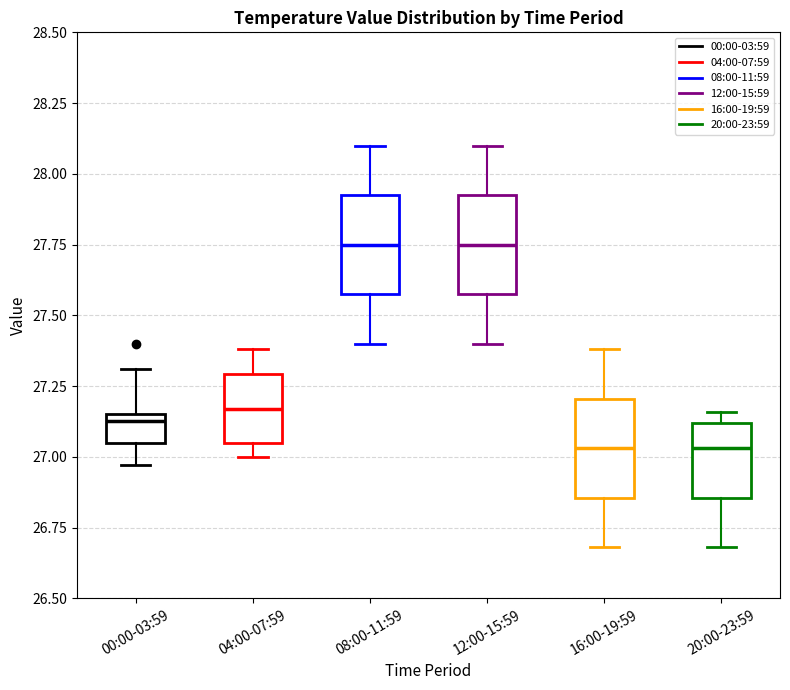

Reading left to right, transcribe this box plot: for each box, give where its median line is, the range the box spans, and where its two whiskers end, as read against the y-axis. The values are not printed on the chart, so give them approximately, as read against the axis.

00:00-03:59: median 27.15 (just below the box's upper edge), box 27.05 to 27.15, whiskers 26.95 to 27.30
04:00-07:59: median 27.15, box 27.05 to 27.30, whiskers 27.00 to 27.40
08:00-11:59: median 27.75, box 27.60 to 27.95, whiskers 27.40 to 28.10
12:00-15:59: median 27.75, box 27.60 to 27.95, whiskers 27.40 to 28.10
16:00-19:59: median 27.05, box 26.85 to 27.20, whiskers 26.70 to 27.40
20:00-23:59: median 27.05, box 26.85 to 27.10, whiskers 26.70 to 27.15